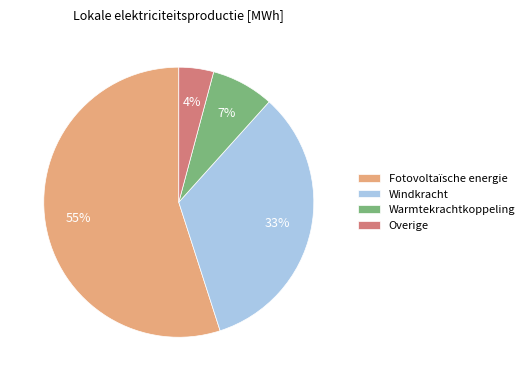

Does Overige represent more than half of the total?

No